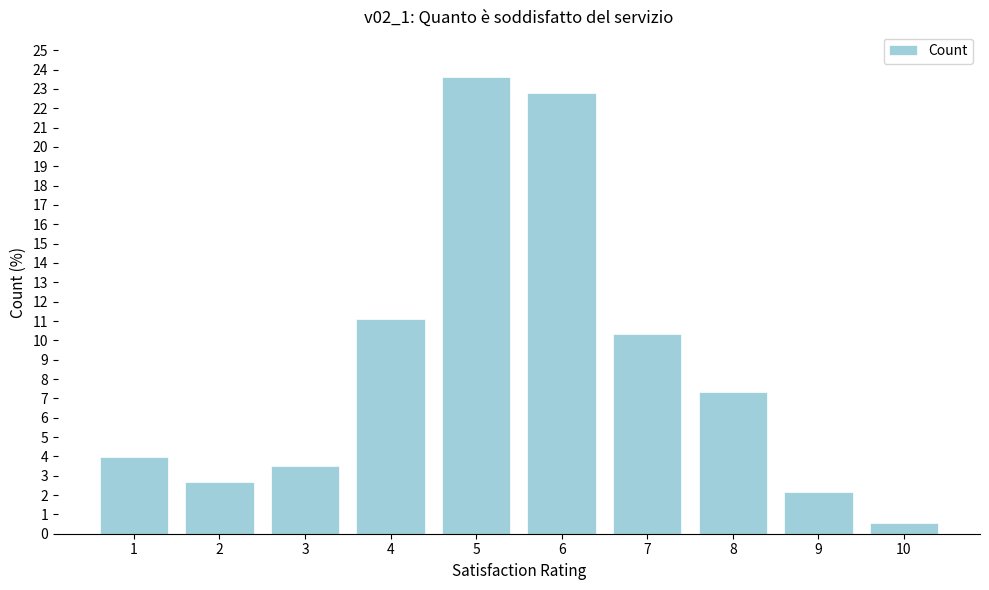

Reading right to left, list all the values displayed in this chart.

0.6	2.2	7.3	10.3	22.8	23.6	11.1	3.5	2.7	4.0